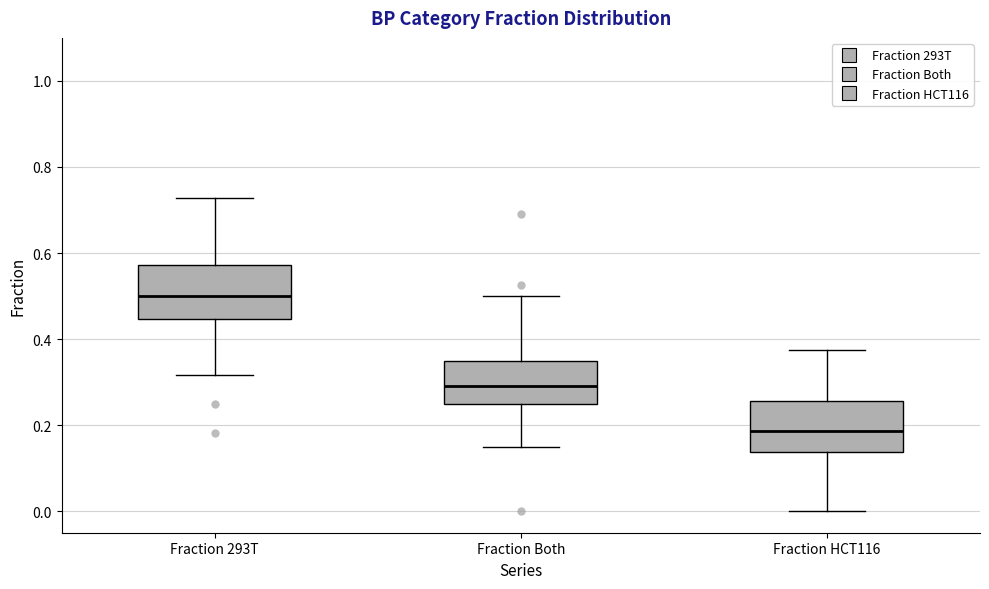

Which box has the highest median line?

Fraction 293T